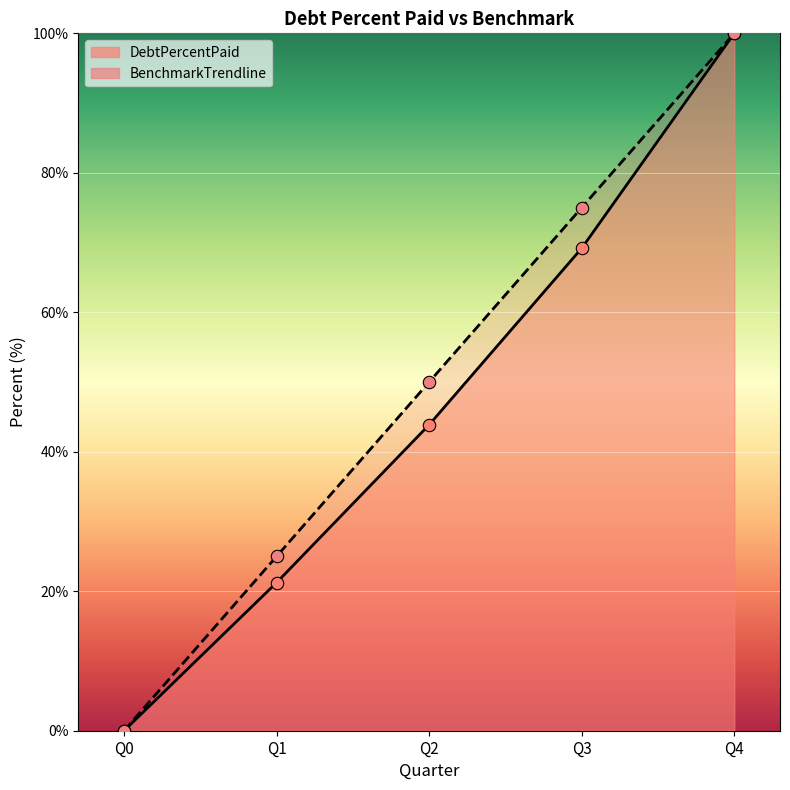

Is the value of DebtPercentPaid at Q1 greater than the value of BenchmarkTrendline at Q2?

No